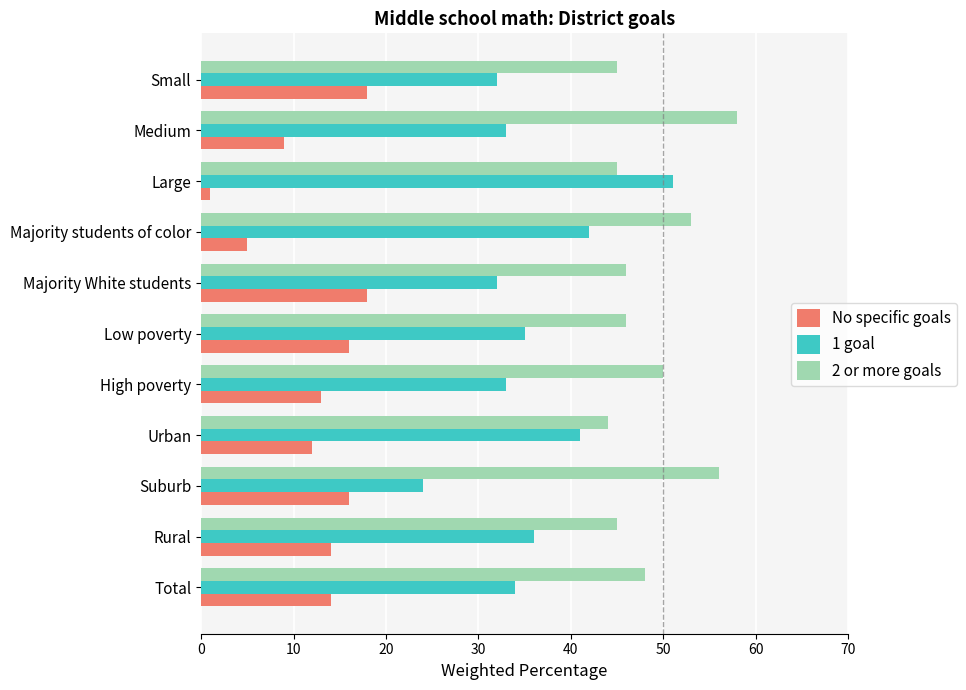

List the series in order of their overall mean, lowest first.

No specific goals, 1 goal, 2 or more goals